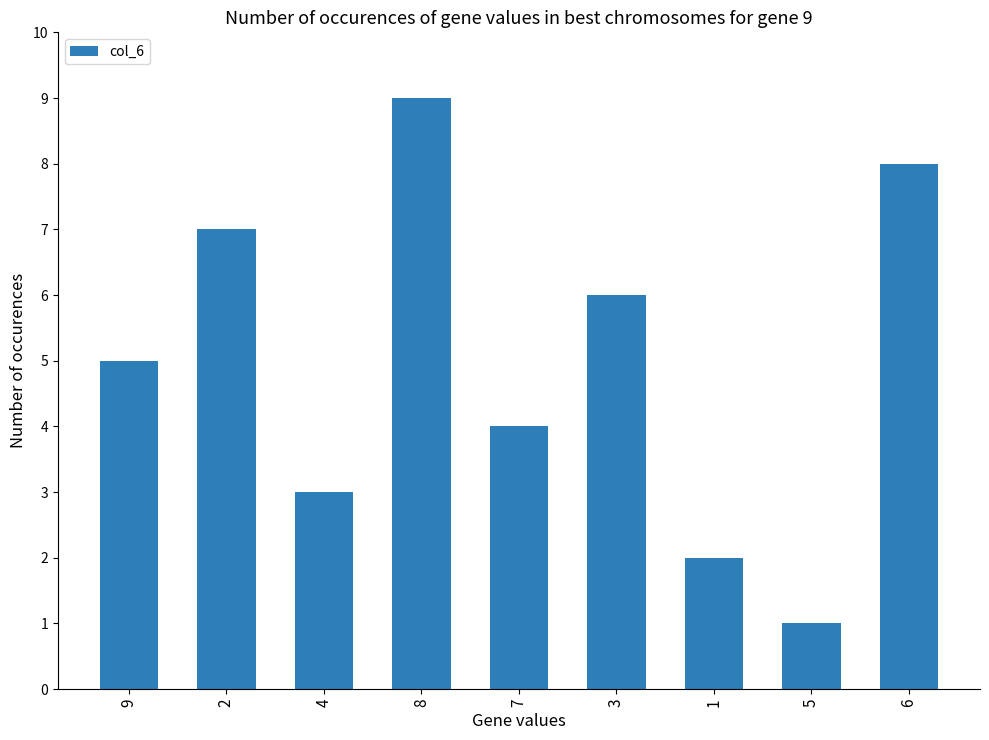

What is the change in value from 9 to 8?

+4